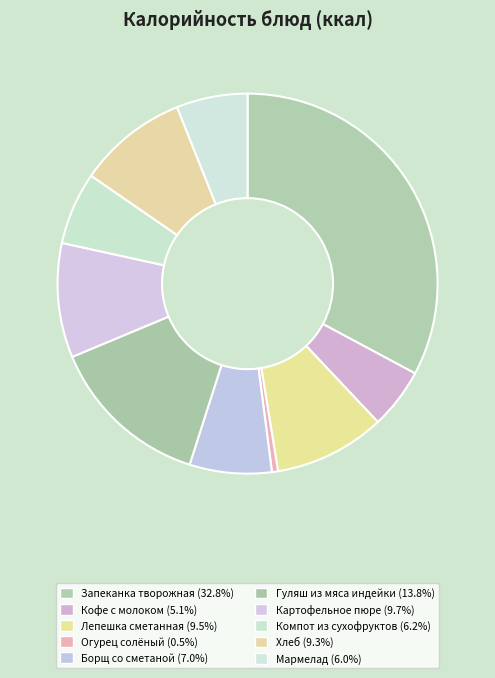

Is it true that Запеканка творожная is 44% of the pie?

False